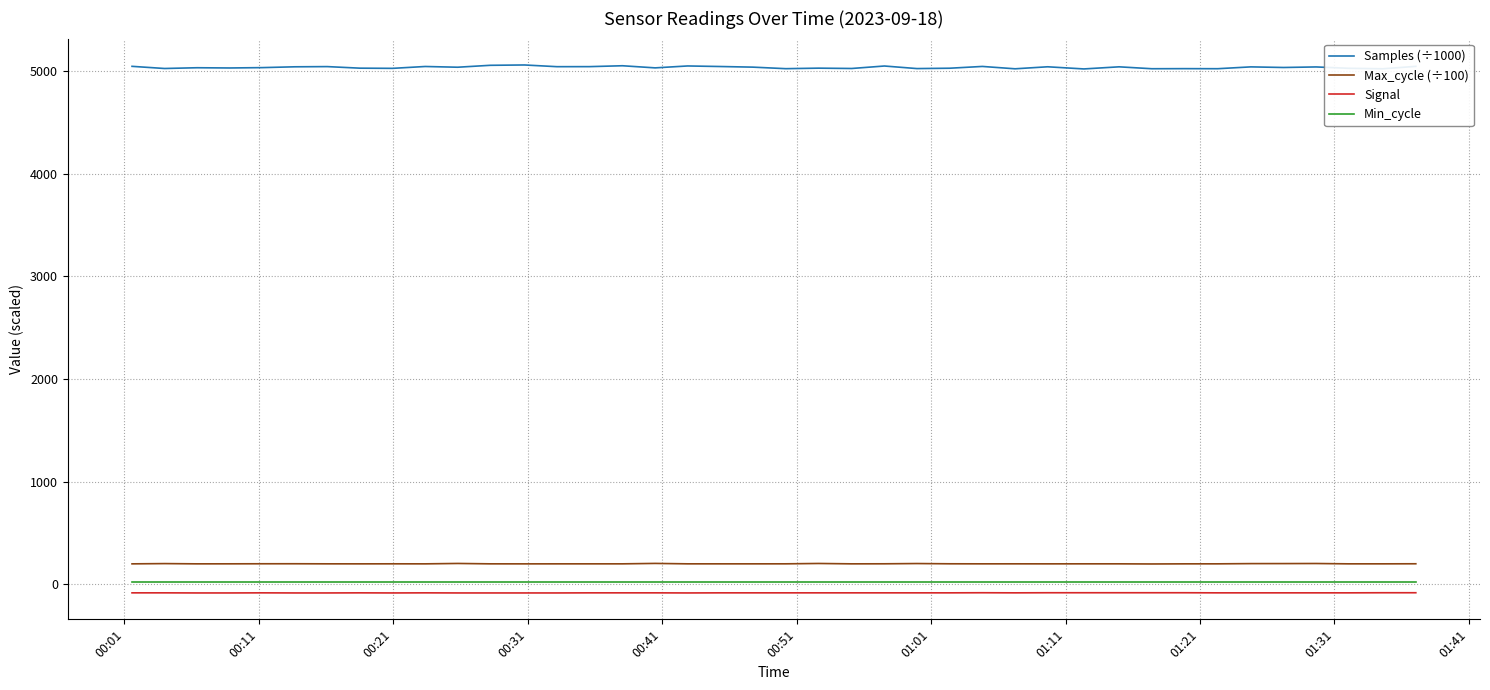

At how many categories does at least one series exceed 2676?

40